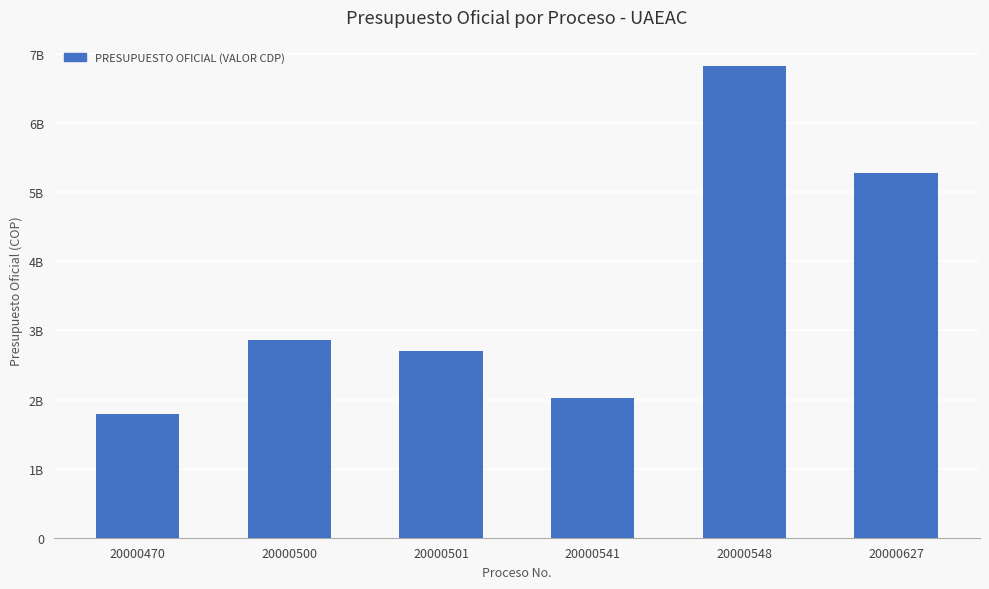

Are the bars horizontal?

No